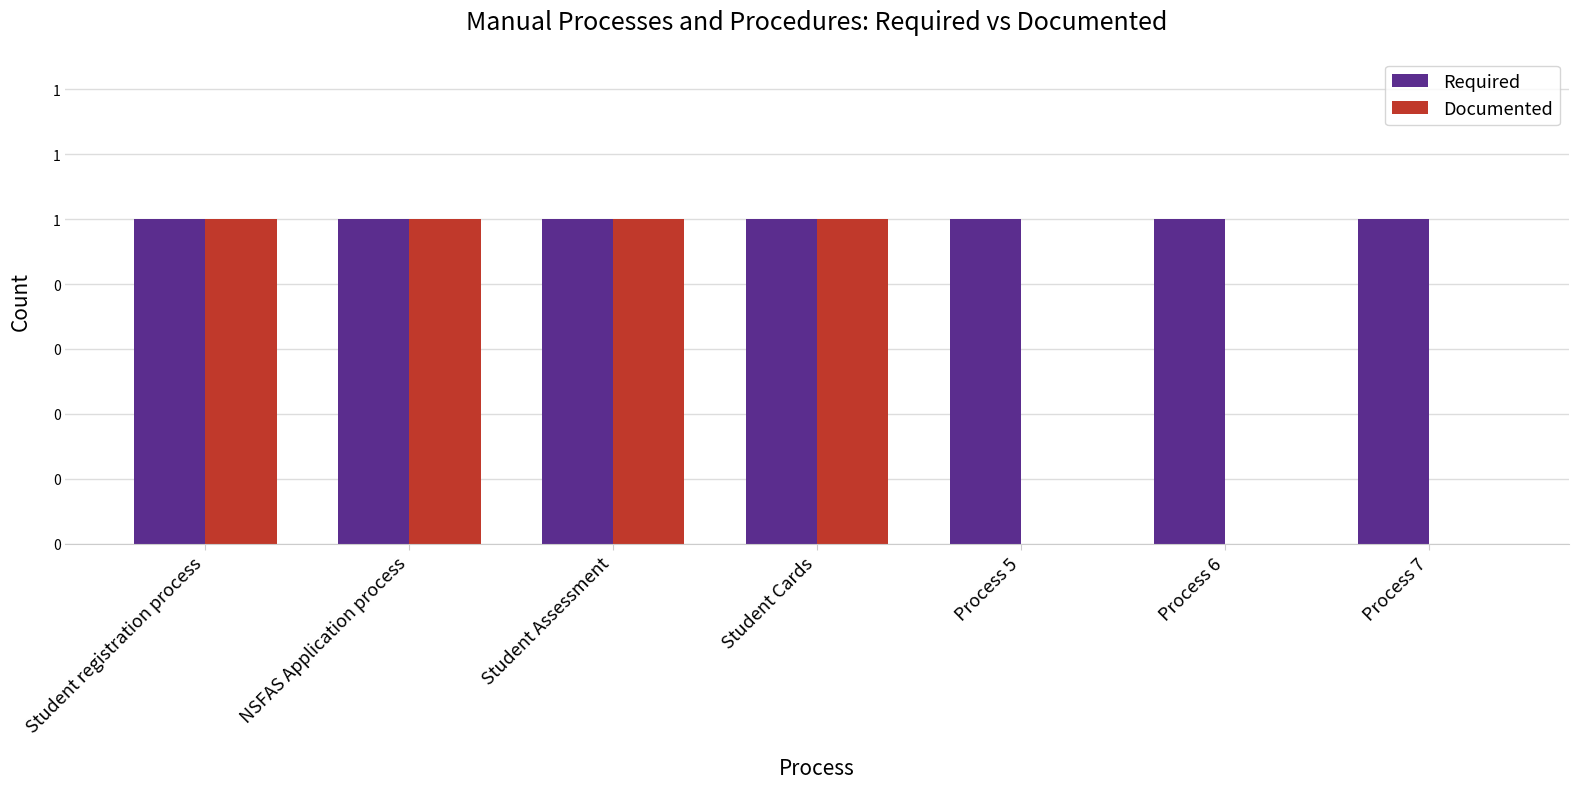

True or false: Required has a value of 1 at Student registration process.

False